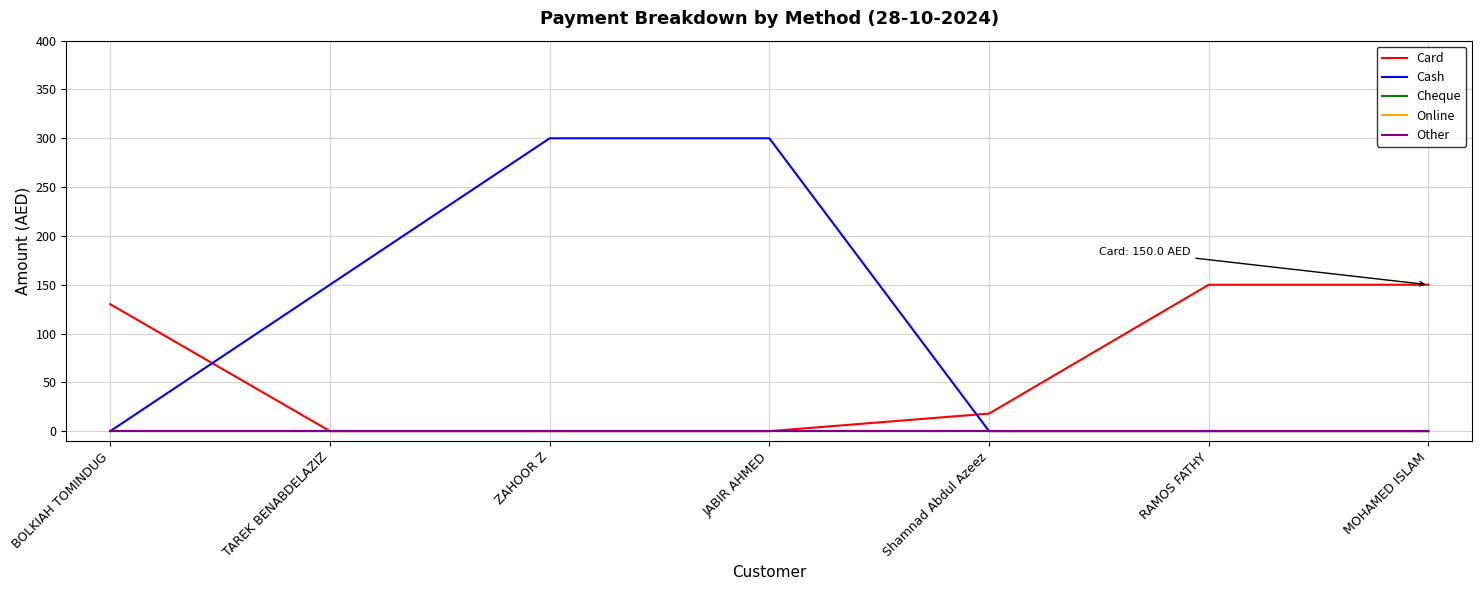

Does the chart have visible grid lines?

Yes